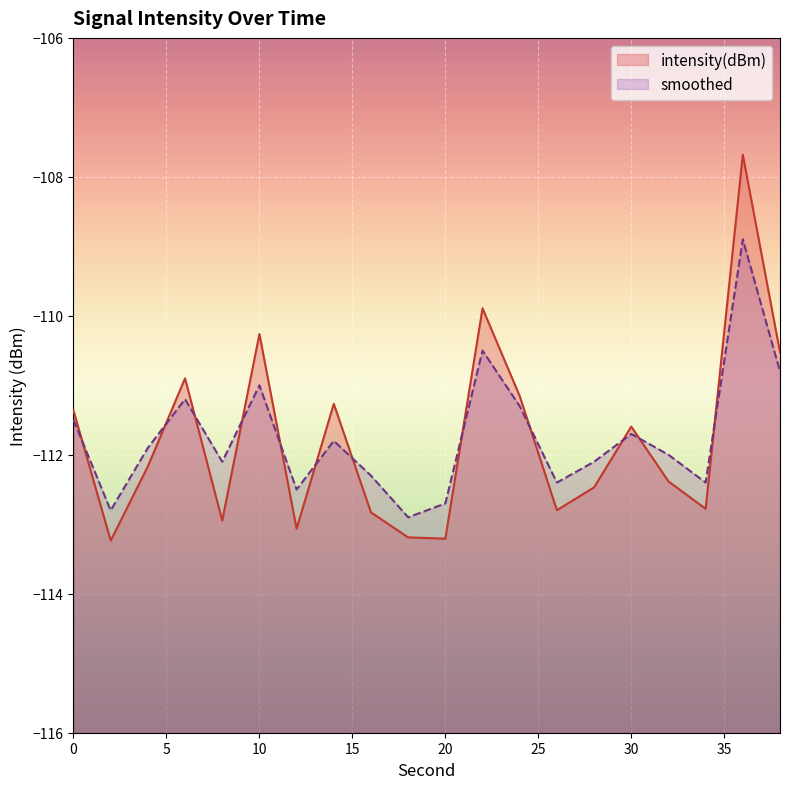

Where is the first local maximum for smoothed?

6